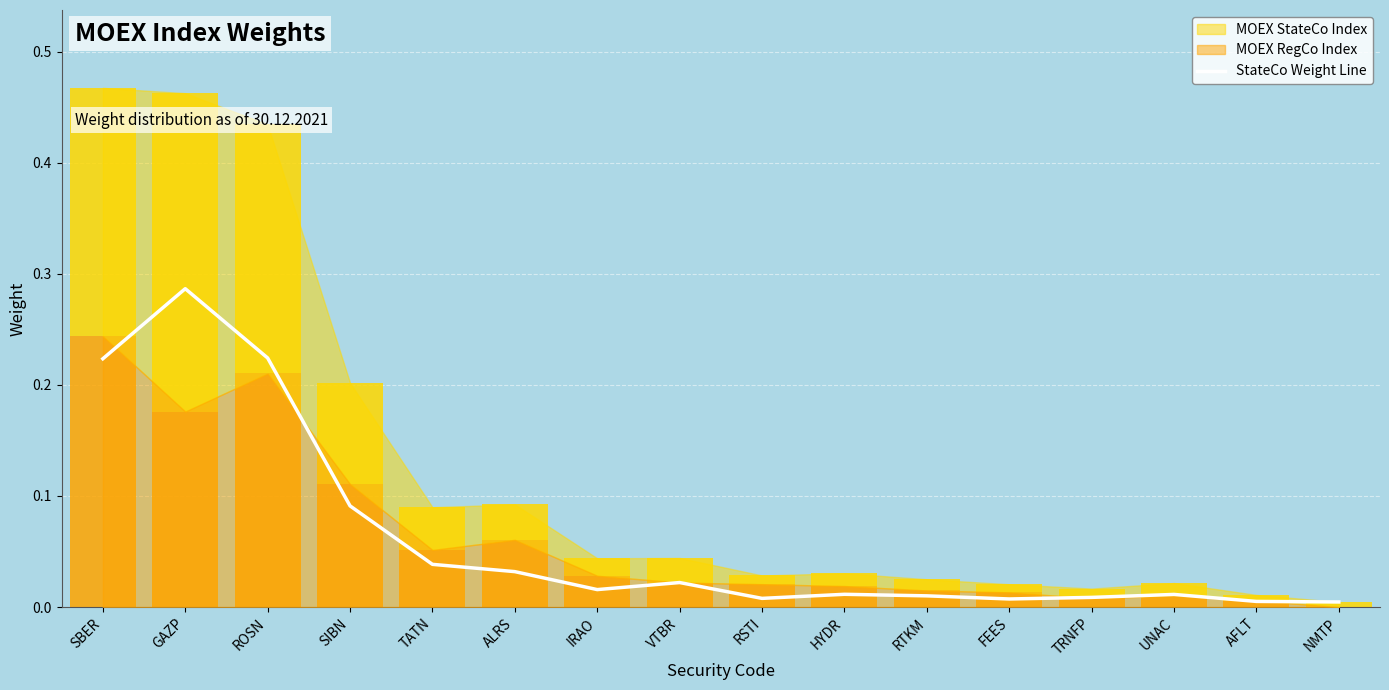

The chart shows a value of 0.0 at VTBR. True or false?

False